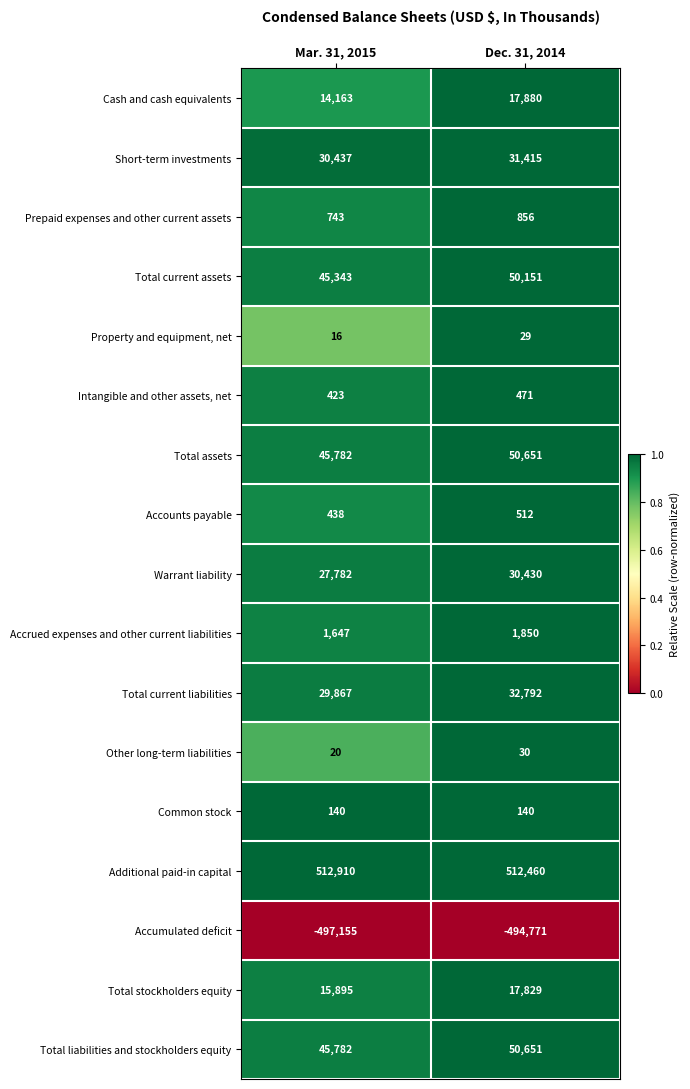

What is the difference between the highest and lowest values at Mar. 31, 2015?

1010065